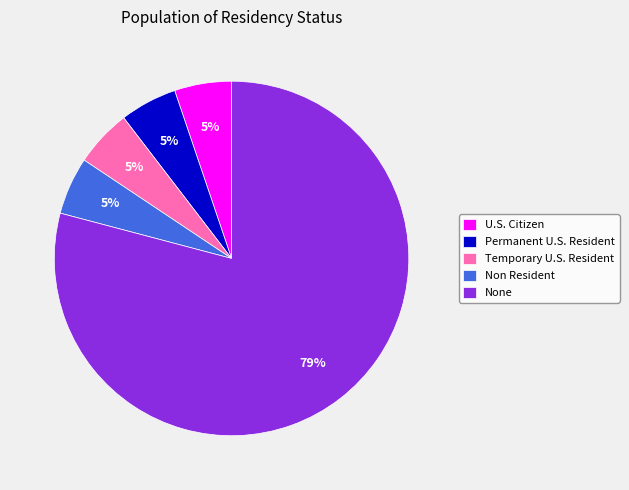

Combined, do U.S. Citizen and Permanent U.S. Resident account for over 50%?

No